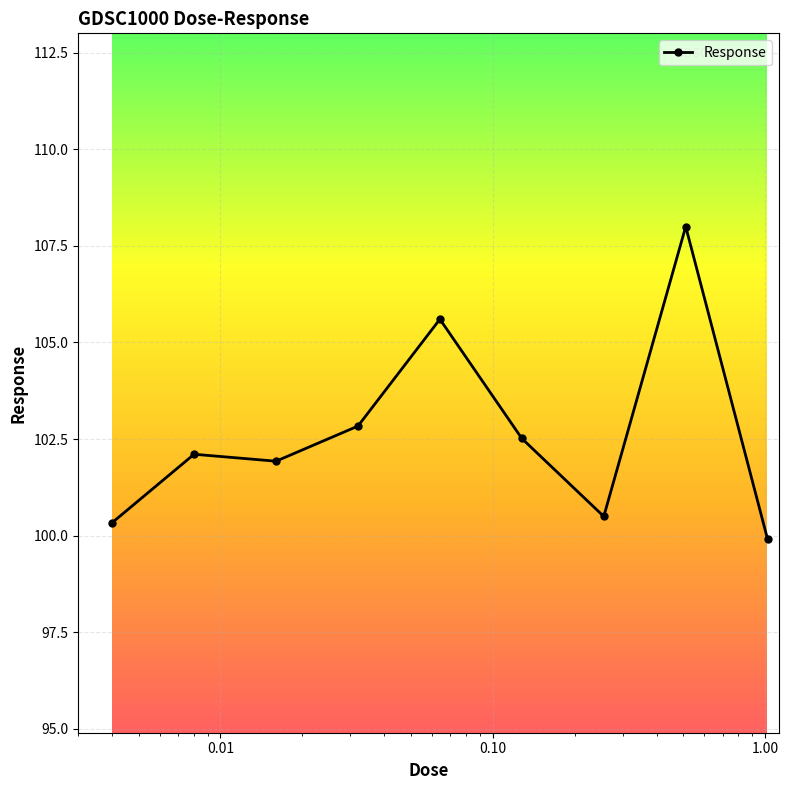

How many interior local valleys (lower than both neighbors) does the data have?

2